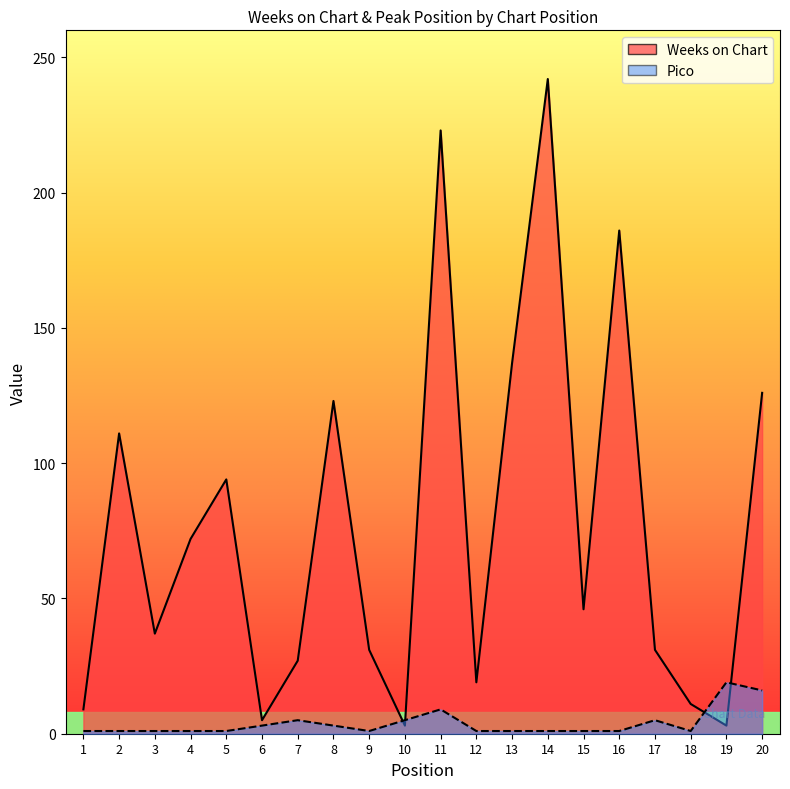

At which label does Pico reach its minimum?

1